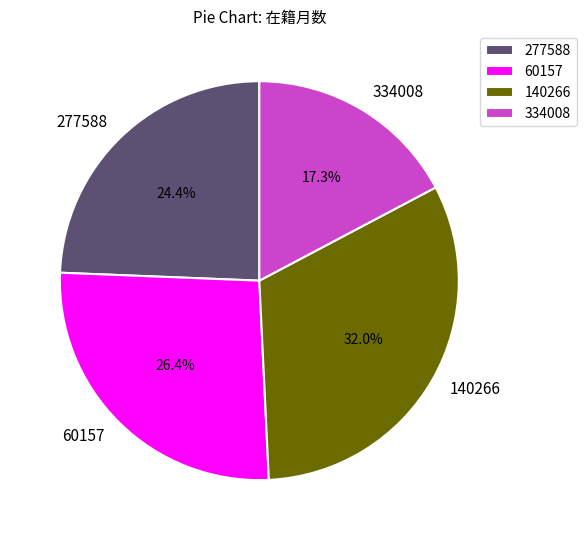

Approximately how many times larger is the value at 277588 compared to 334008?

1.4